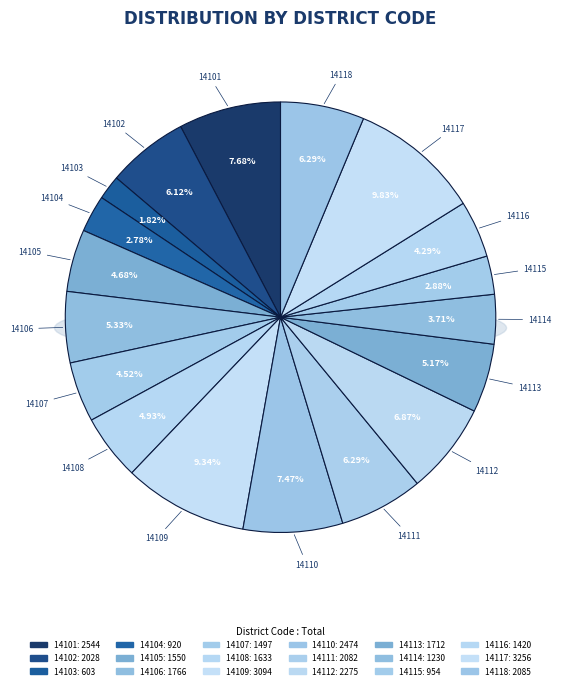

Combined, do 14106 and 14108 account for over 50%?

No